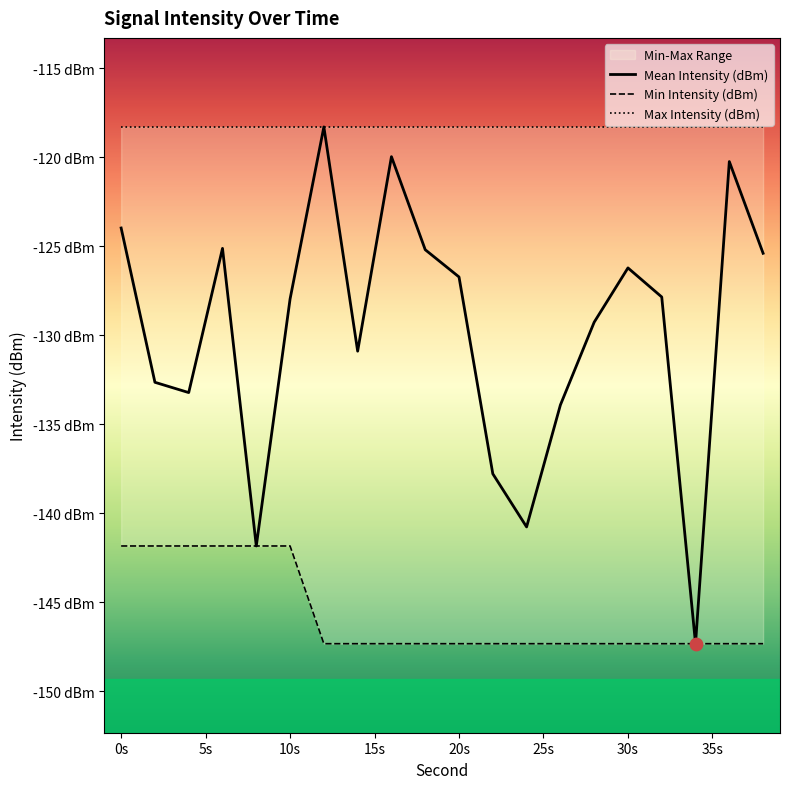

Is the value of Min Intensity (dBm) at 24 greater than the value of Mean Intensity (dBm) at 20?

No